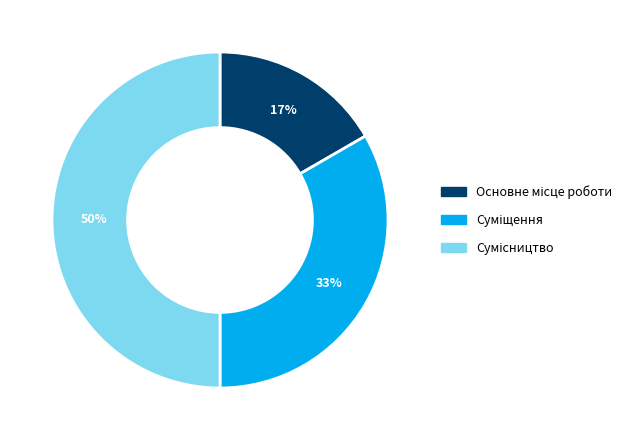

To the nearest percent, what is the average slice percentage?

33%